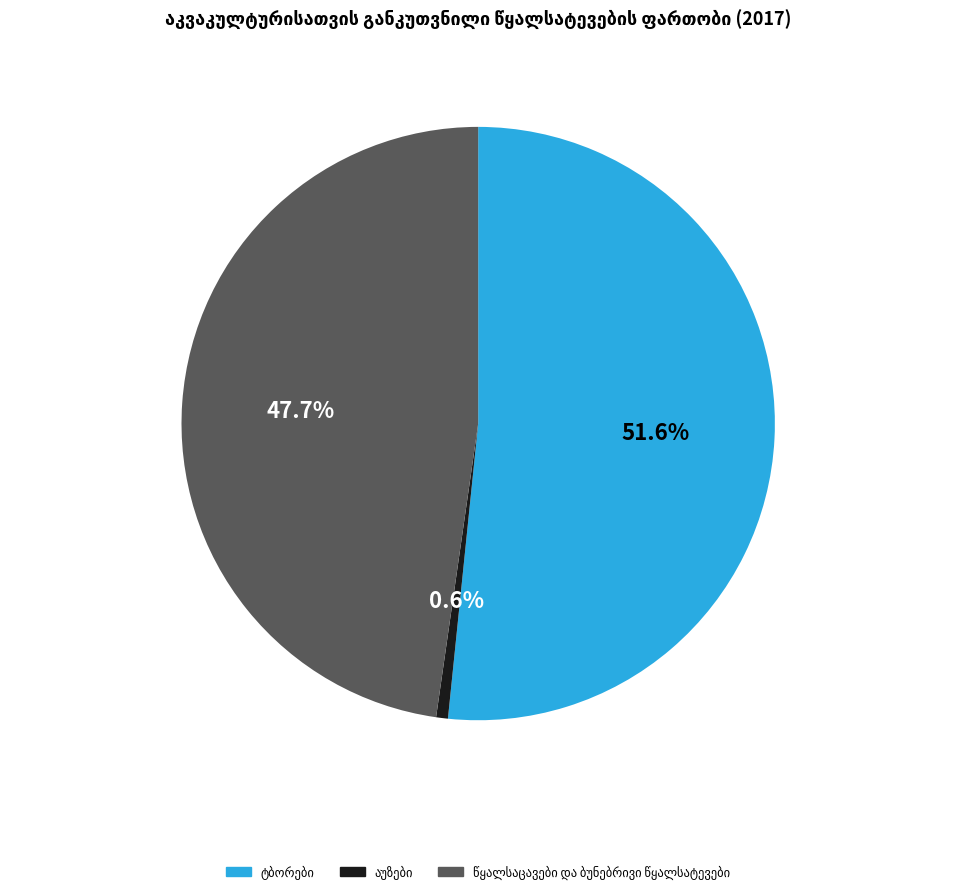

Is there any slice that represents more than half of the pie?

Yes